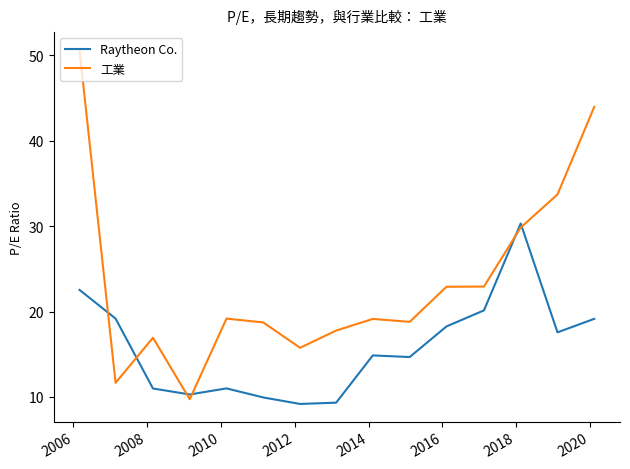

Which series has the largest total across all categories?

工業